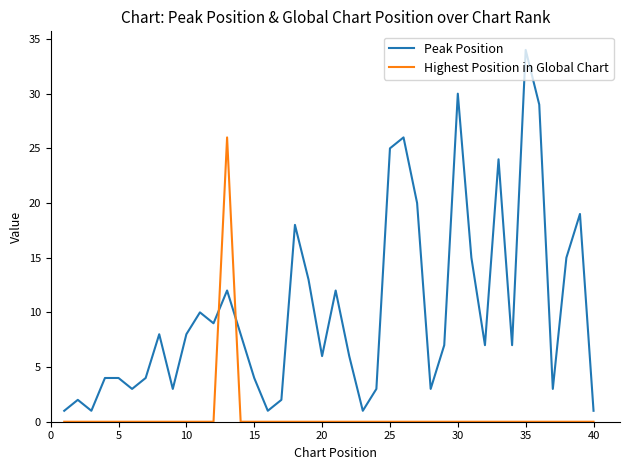

Which series has the largest total across all categories?

Peak Position